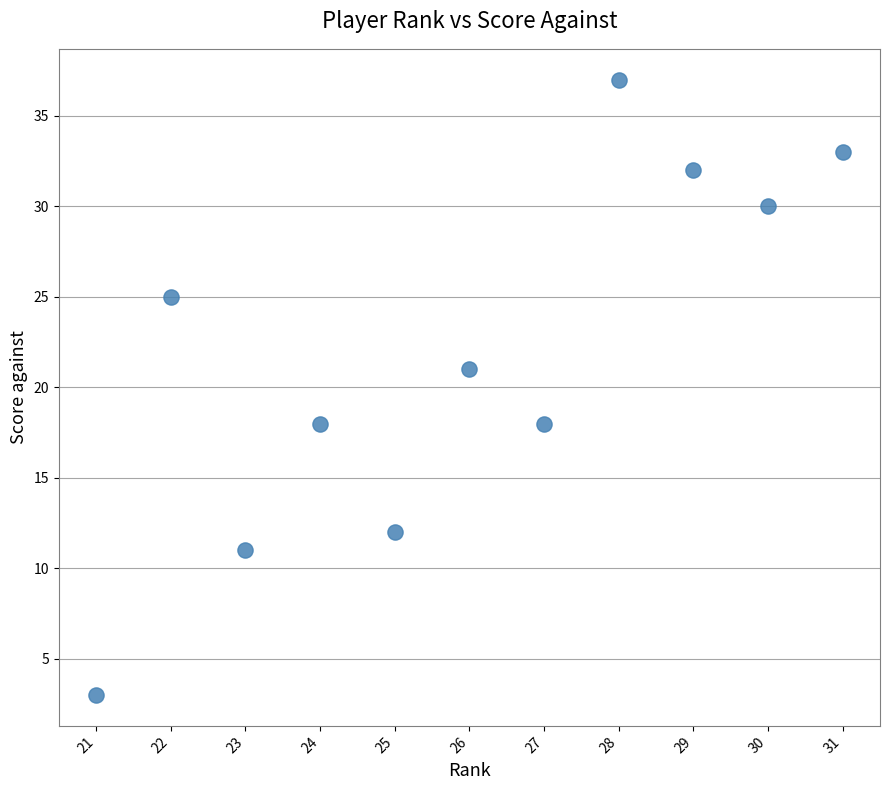

What Y value in the scatter plot is closest to 20?

21